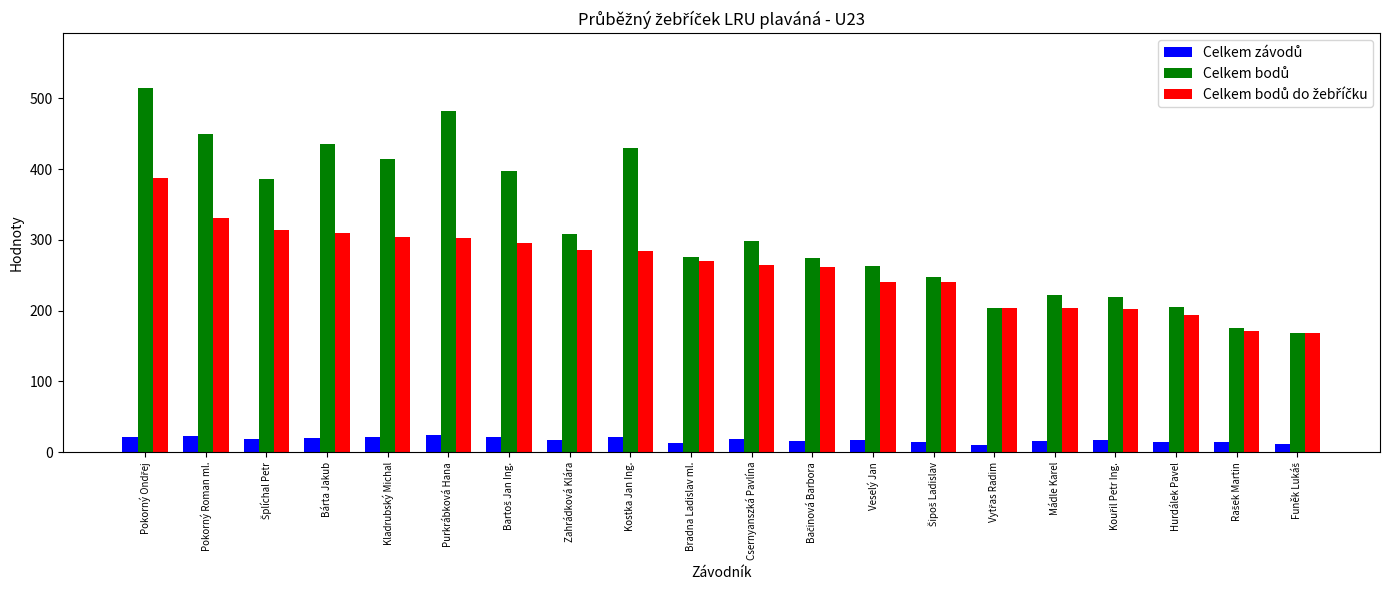

What is the spread (max minus min) of values at Kladrubský Michal?

394